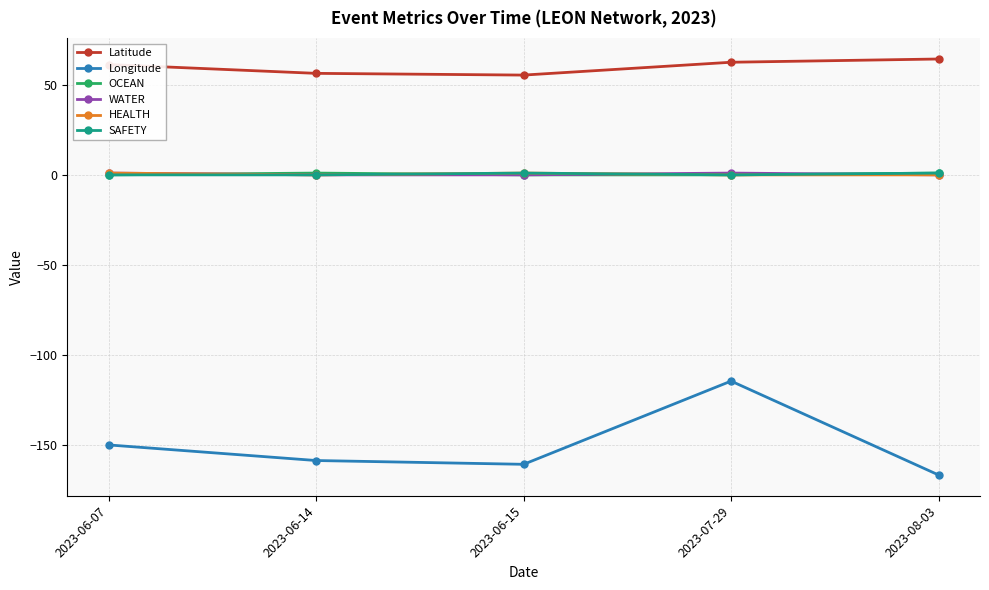

What is the maximum value shown in the chart?

64.3